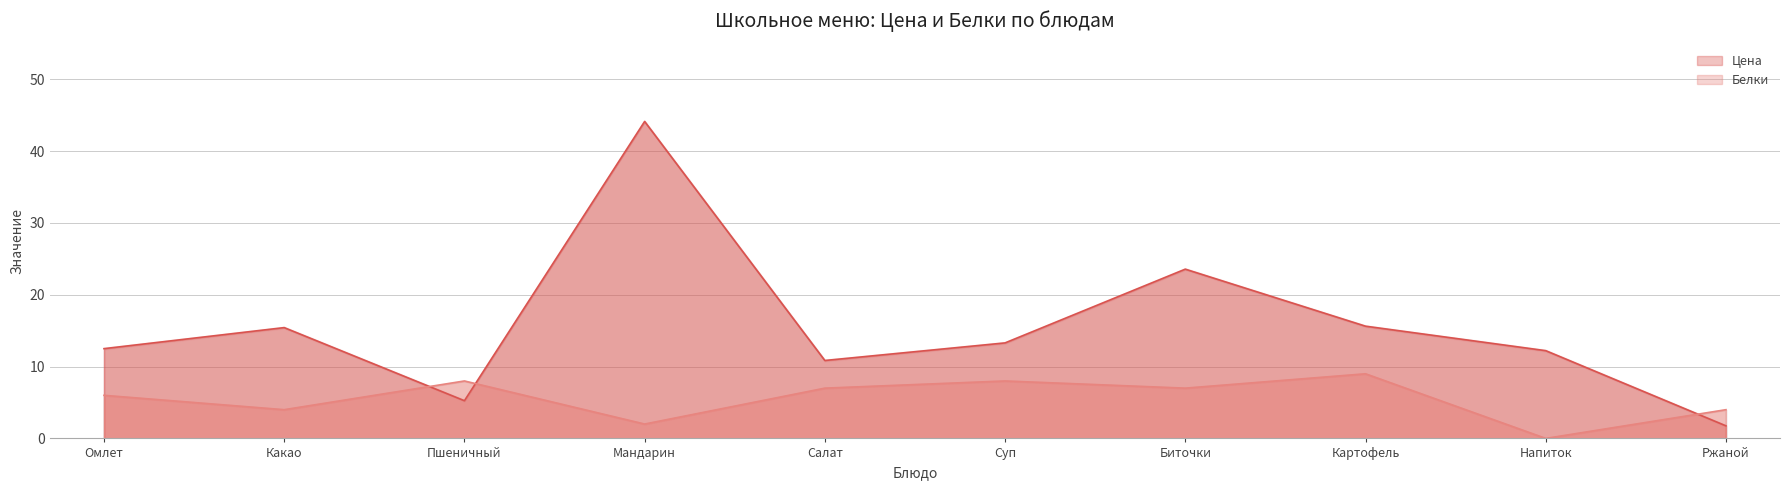

At which category does the chart reach its peak across all series?

Мандарин